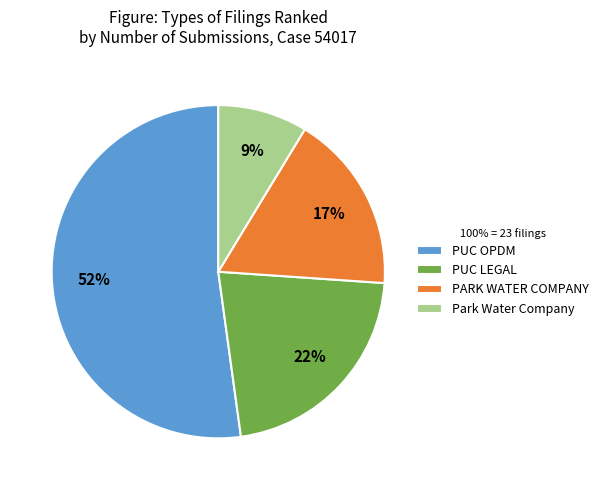

To the nearest percent, what portion does Park Water Company represent?

9%